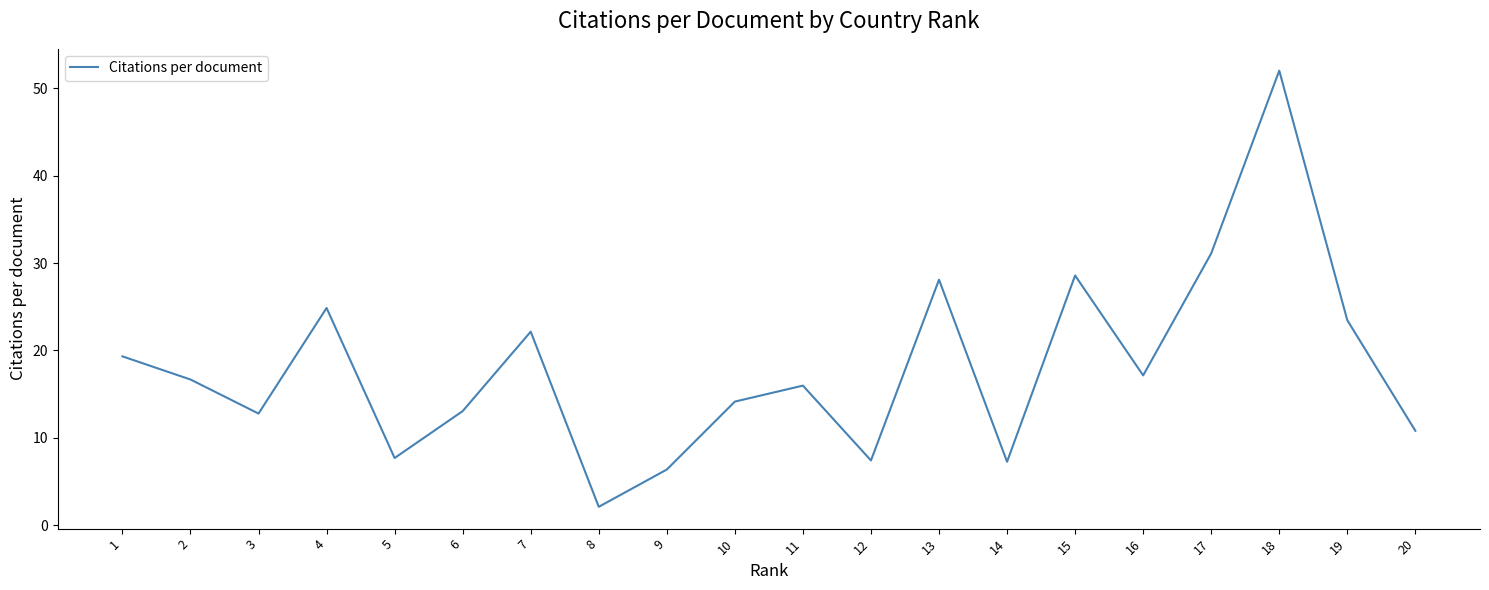

What is the difference between the values at 5 and 11?

8.3